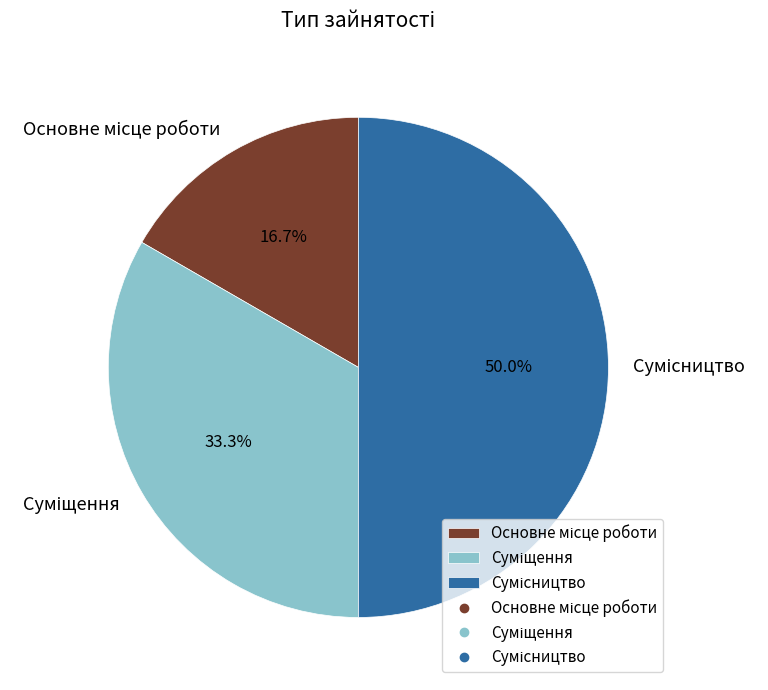

Is it true that Основне місце роботи is 17% of the pie?

True